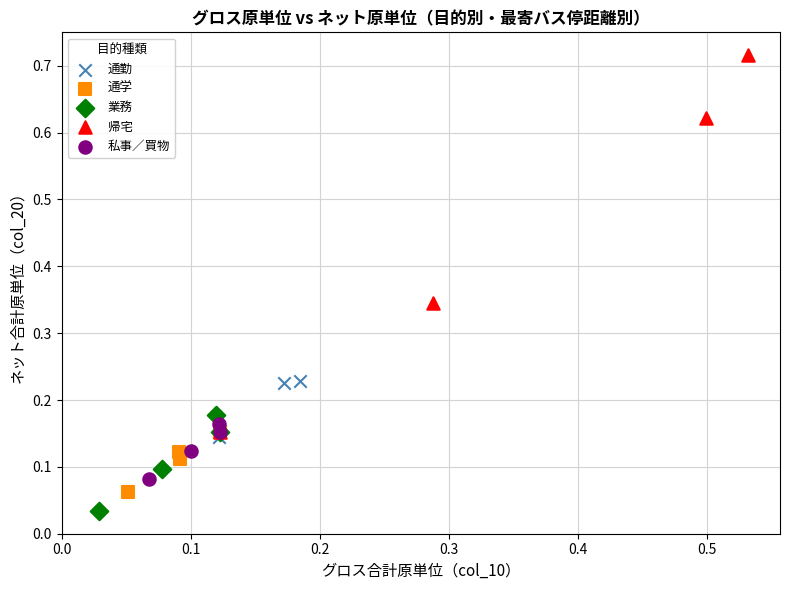

Which series reaches the maximum Y coordinate?

帰宅